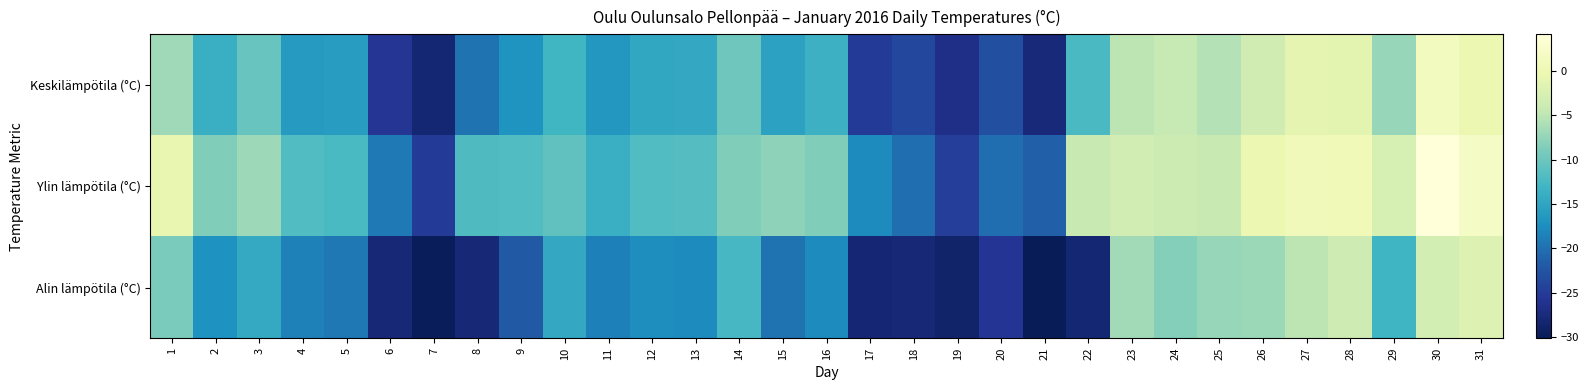

Reading right to left, transcribe all the data shown in this chart.

Keskilämpötila (°C): 31=-0.3	30=1.4	29=-7.3	28=-1.3	27=-1.0	26=-3.4	25=-5.6	24=-4.4	23=-5.0	22=-12.2	21=-27.8	20=-22.9	19=-26.5	18=-23.7	17=-25.1	16=-13.5	15=-15.3	14=-9.8	13=-14.6	12=-14.7	11=-16.5	10=-12.9	9=-16.8	8=-19.7	7=-28.2	6=-25.6	5=-15.9	4=-16.2	3=-10.3	2=-13.8	1=-6.8
Ylin lämpötila (°C): 31=1.9	30=4.1	29=-2.8	28=0.6	27=0.7	26=-0.2	25=-4.3	24=-3.8	23=-3.3	22=-4.3	21=-21.3	20=-20.2	19=-24.7	18=-20.1	17=-17.8	16=-8.7	15=-7.8	14=-8.6	13=-11.6	12=-11.9	11=-13.7	10=-10.8	9=-11.8	8=-12.0	7=-25.1	6=-19.2	5=-12.4	4=-11.9	3=-6.9	2=-8.6	1=-0.7
Alin lämpötila (°C): 31=-2.0	30=-3.1	29=-13.2	28=-3.7	27=-5.0	26=-7.1	25=-7.3	24=-8.4	23=-6.6	22=-28.1	21=-30.1	20=-25.8	19=-28.7	18=-27.9	17=-28.0	16=-17.8	15=-19.8	14=-12.5	13=-17.7	12=-17.5	11=-18.7	10=-14.6	9=-22.0	8=-27.9	7=-29.9	6=-27.9	5=-19.3	4=-18.5	3=-14.4	2=-17.1	1=-9.0